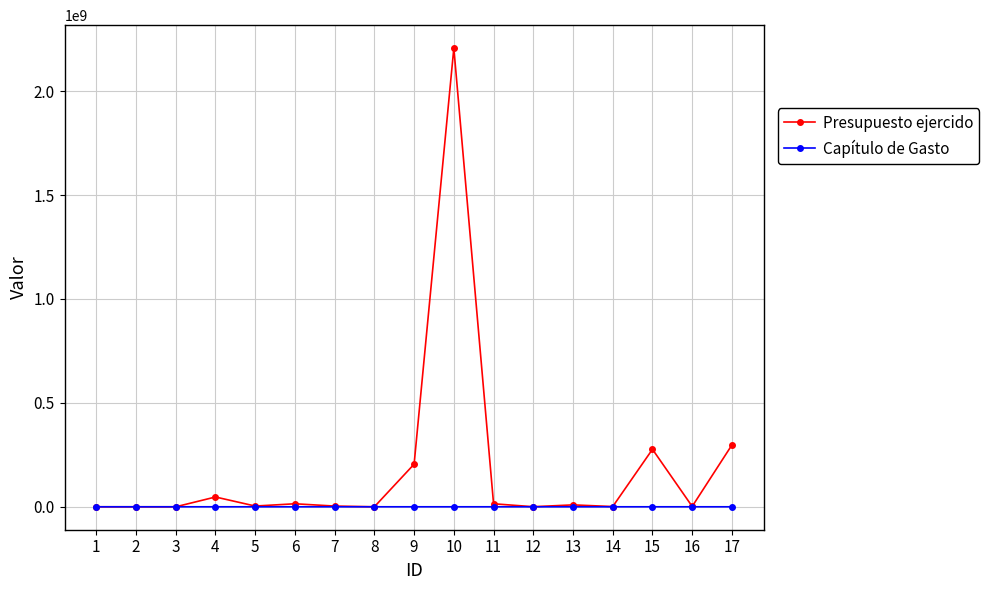

Which series has the largest total across all categories?

Presupuesto ejercido